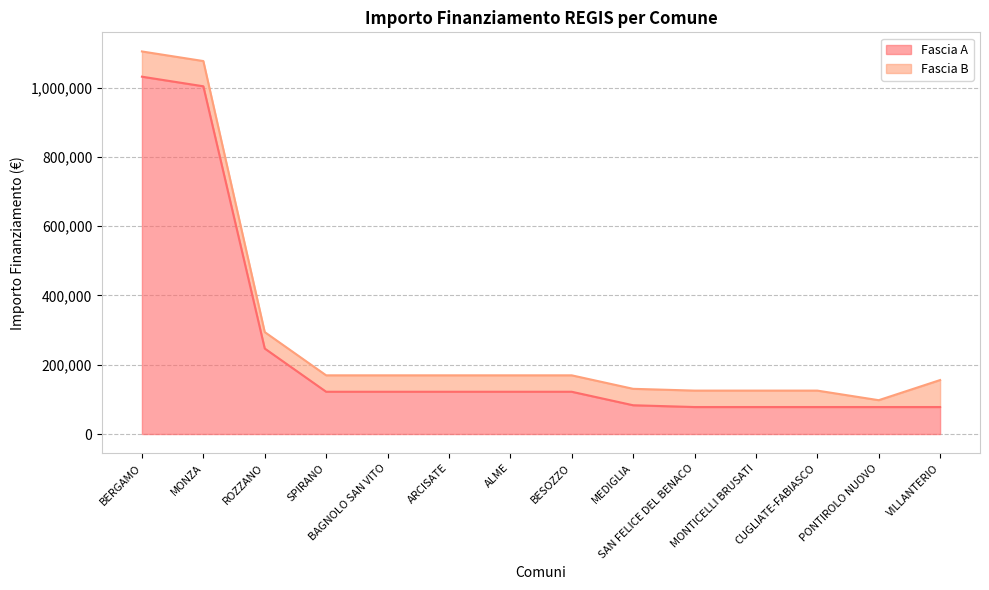

Which has a higher value, MEDIGLIA or MONZA?

MONZA